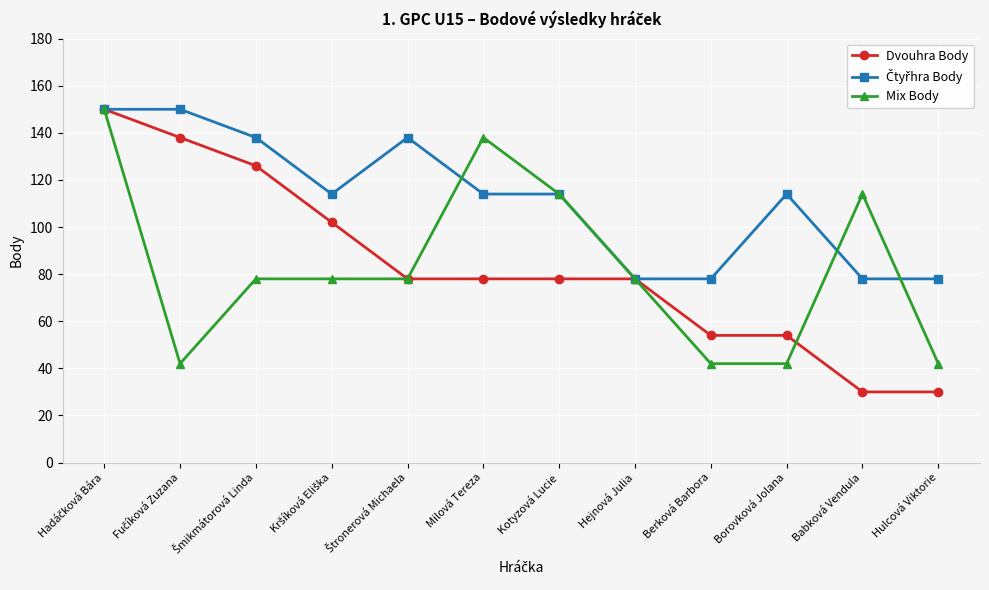

True or false: Dvouhra Body has a value of 37 at Hejnová Julia.

False